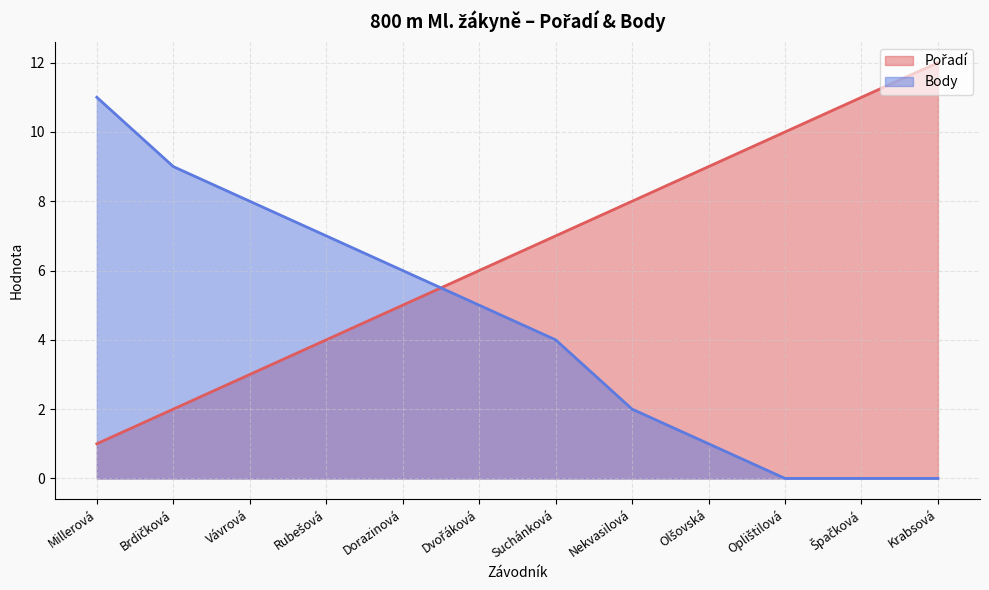

Where do Pořadí and Body first cross each other?

Dorazinová and Dvořáková